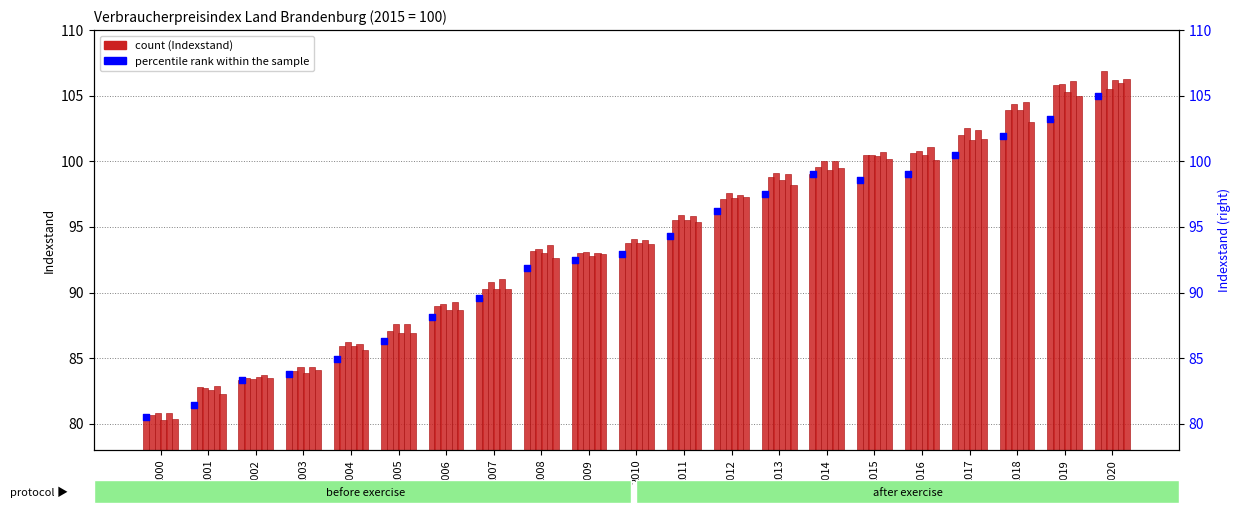

At how many categories does at least one series exceed 90?

14